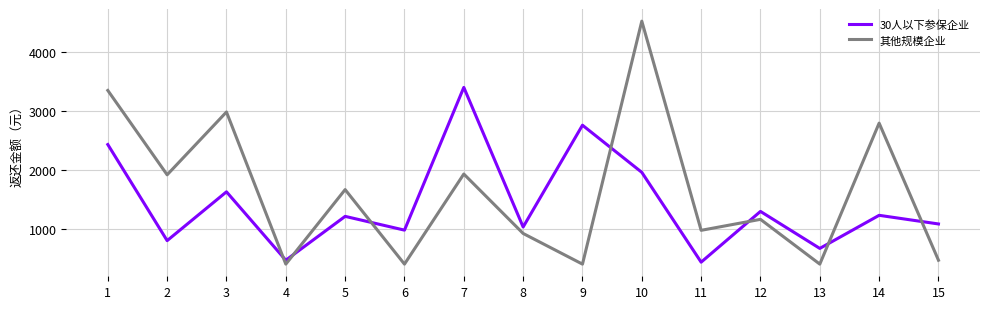

What is the minimum value for 其他规模企业?

398.7